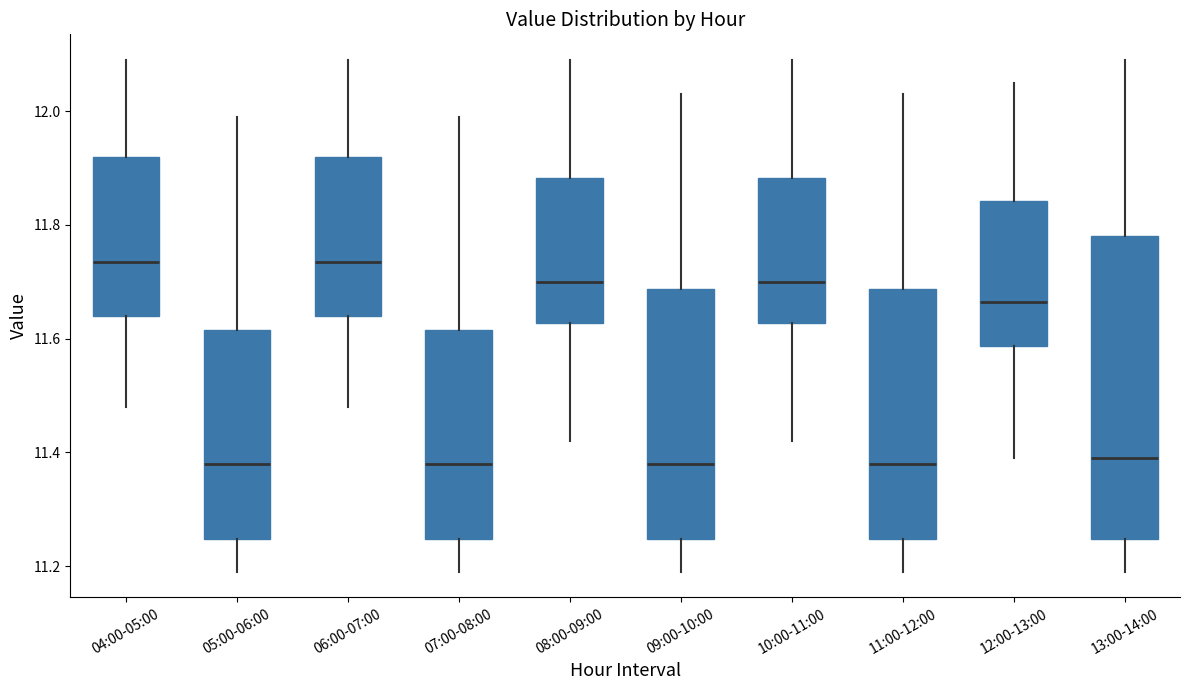

Reading left to right, transcribe this box plot: for each box, give where its median line is, the range the box spans, and where its two whiskers end, as read against the y-axis. The values are not printed on the chart, so give them approximately, as read against the axis.

04:00-05:00: median 11.74, box 11.64 to 11.92, whiskers 11.48 to 12.10
05:00-06:00: median 11.38, box 11.24 to 11.62, whiskers 11.20 to 12.00
06:00-07:00: median 11.74, box 11.64 to 11.92, whiskers 11.48 to 12.10
07:00-08:00: median 11.38, box 11.24 to 11.62, whiskers 11.20 to 12.00
08:00-09:00: median 11.70, box 11.62 to 11.88, whiskers 11.42 to 12.10
09:00-10:00: median 11.38, box 11.24 to 11.68, whiskers 11.20 to 12.04
10:00-11:00: median 11.70, box 11.62 to 11.88, whiskers 11.42 to 12.10
11:00-12:00: median 11.38, box 11.24 to 11.68, whiskers 11.20 to 12.04
12:00-13:00: median 11.66, box 11.58 to 11.84, whiskers 11.40 to 12.06
13:00-14:00: median 11.40, box 11.24 to 11.78, whiskers 11.20 to 12.10